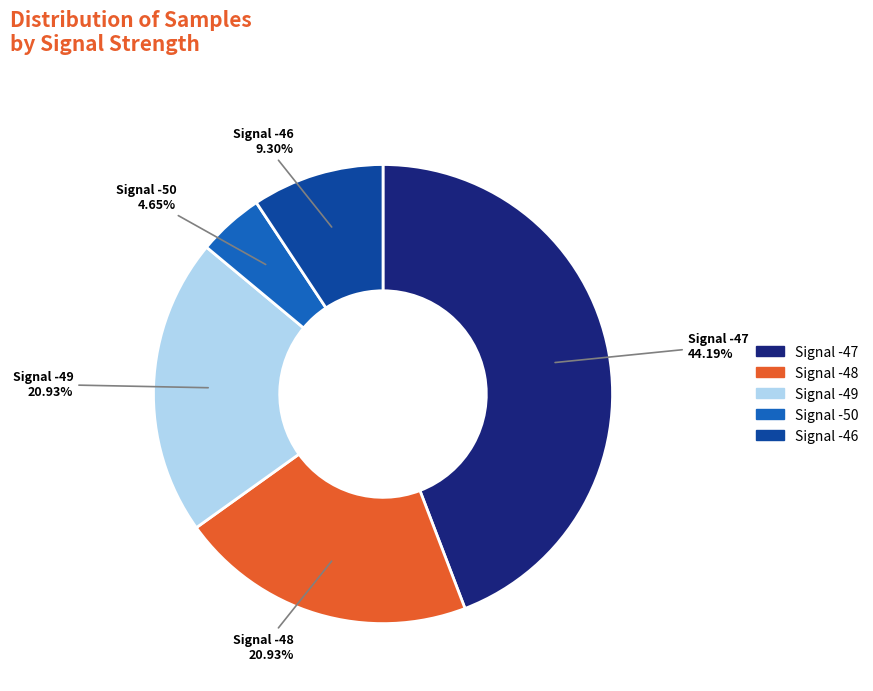

To the nearest percent, what portion does Signal -47 represent?

44%